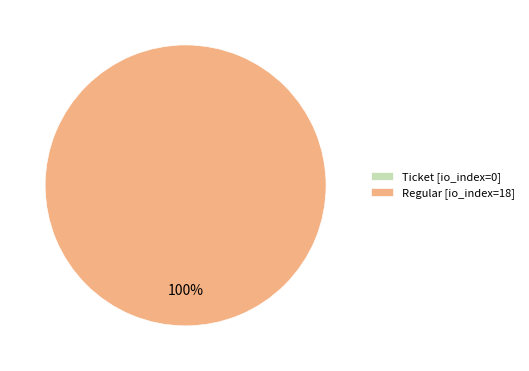

Rank the categories by value from highest to lowest.

Regular, Ticket